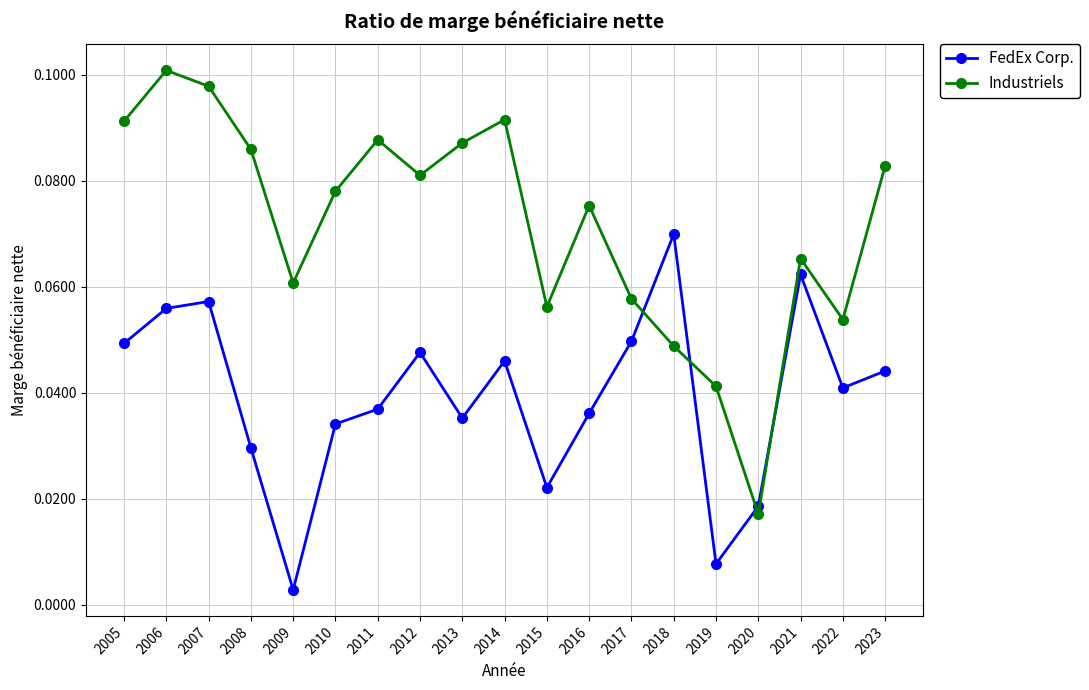

How many Industriels values are between 0 and 1?

19